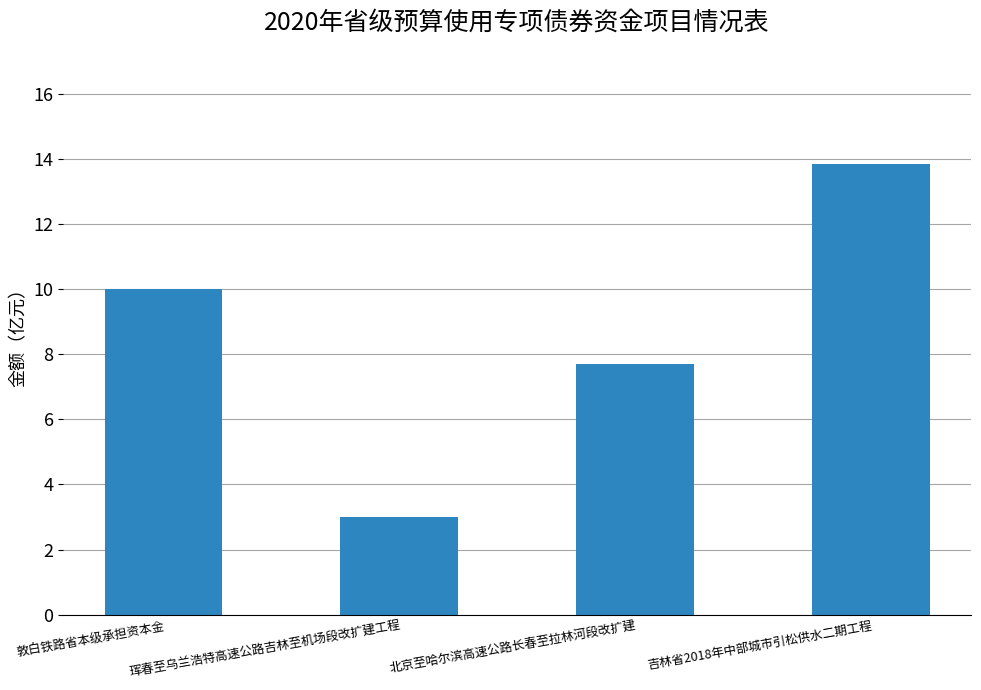

Reading left to right, extract all data points from this chart.

敦白铁路省本级承担资本金=10.0	珲春至乌兰浩特高速公路吉林至机场段改扩建工程=3.0	北京至哈尔滨高速公路长春至拉林河段改扩建=7.7	吉林省2018年中部城市引松供水二期工程=13.9